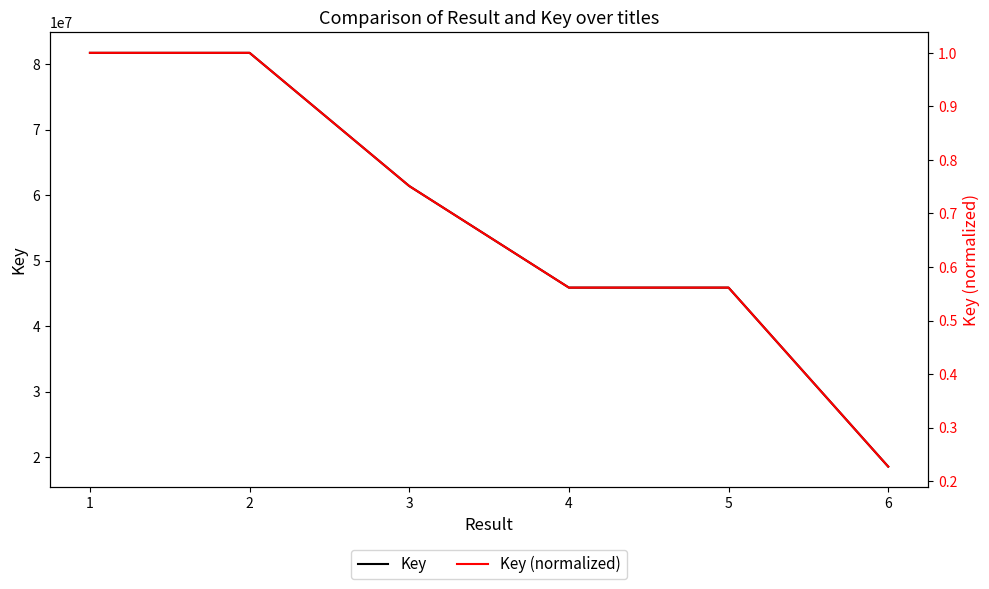

Is it true that Key equals 35721640.1 at 3?

False